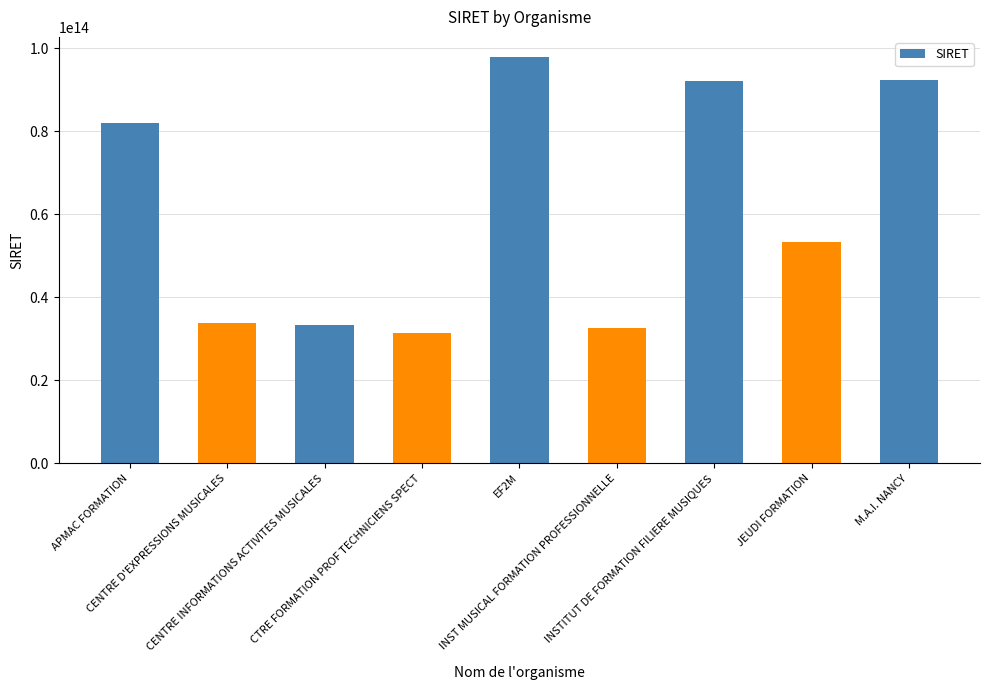

What position from the right is CTRE FORMATION PROF TECHNICIENS SPECT?

6